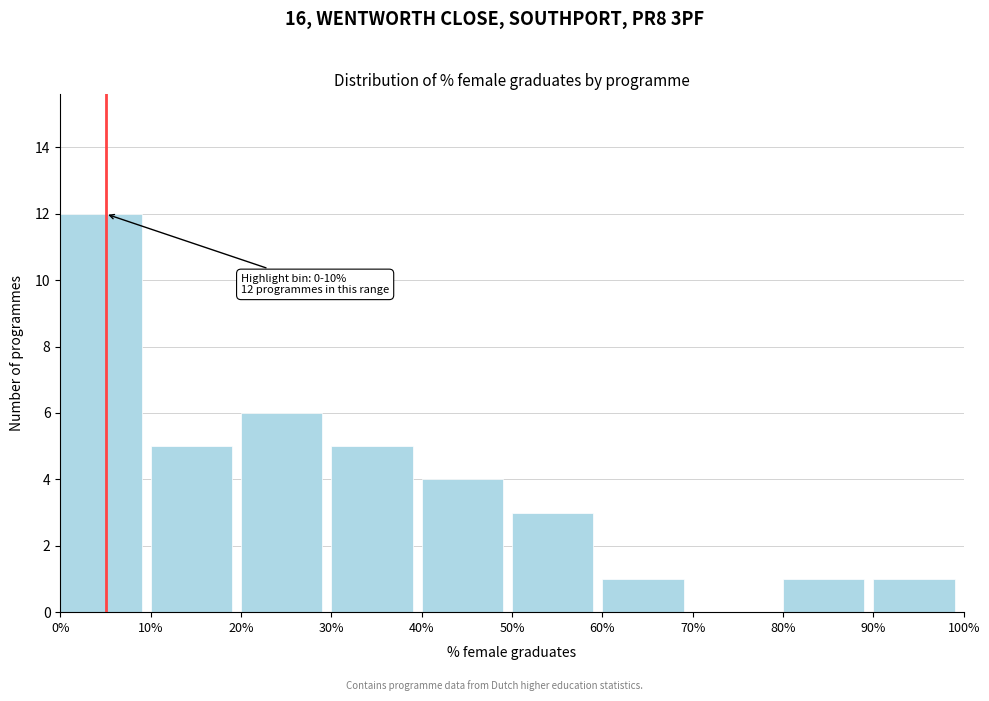

Reading left to right, what are all the values shown in this chart?

0%=12	10%=5	20%=6	30%=5	40%=4	50%=3	60%=1	70%=0	80%=1	90%=1